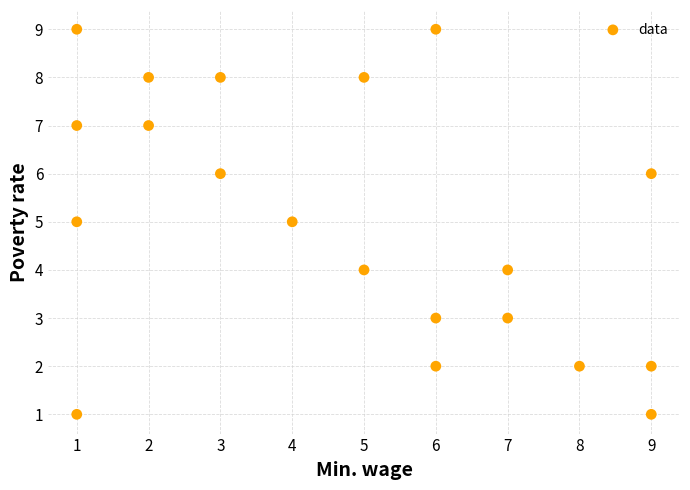

What is the range of Y values (max minus min)?

8